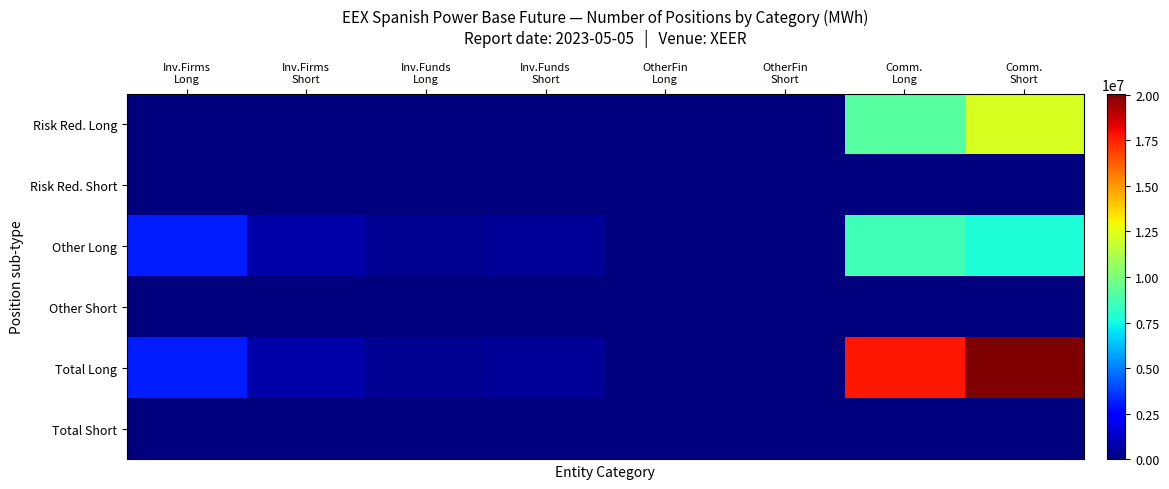

Count the number of data series in this chart.

6